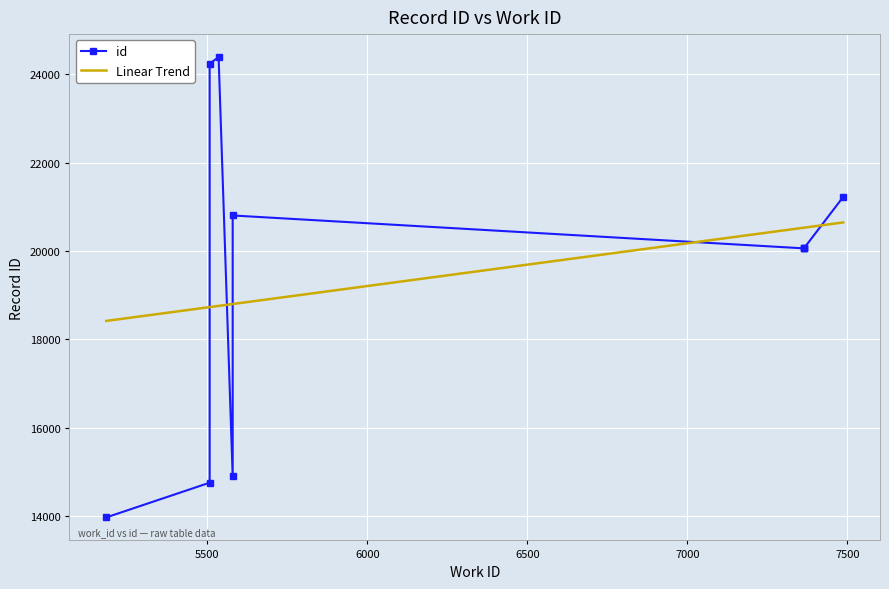

What is the maximum value shown in the chart?

24389